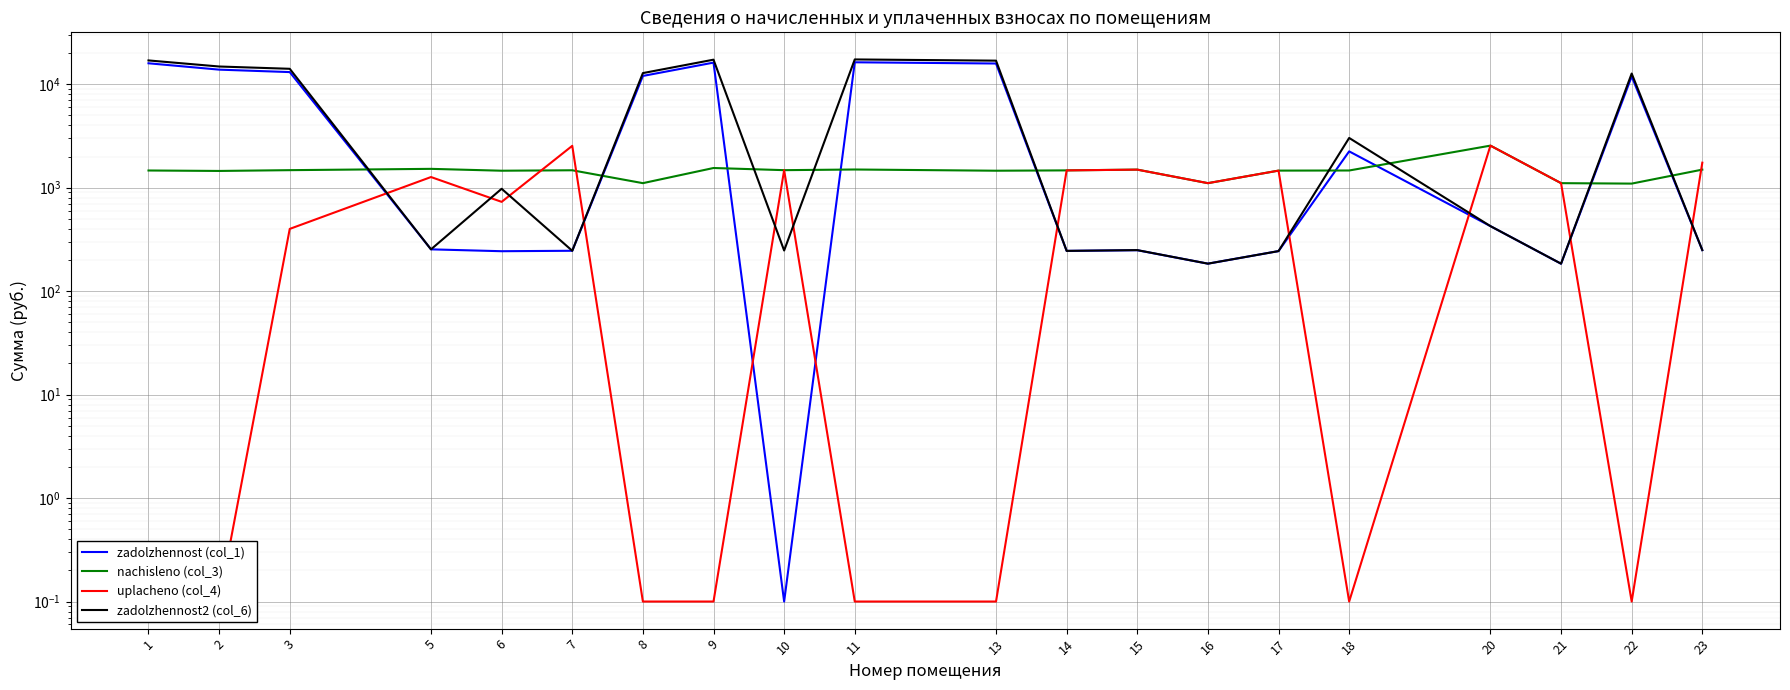

At which category is the sum across all series the highest?

11